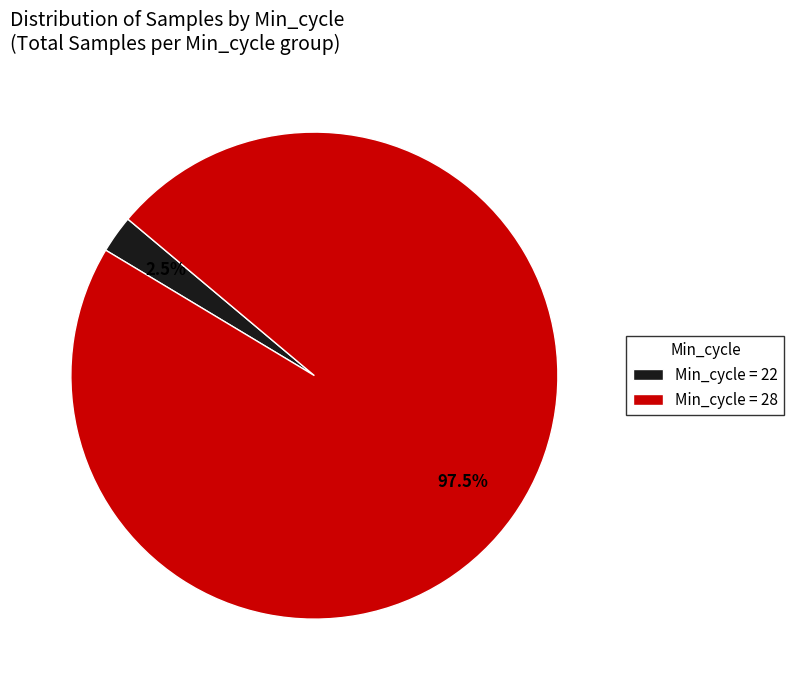

Is there a majority slice in this chart?

Yes